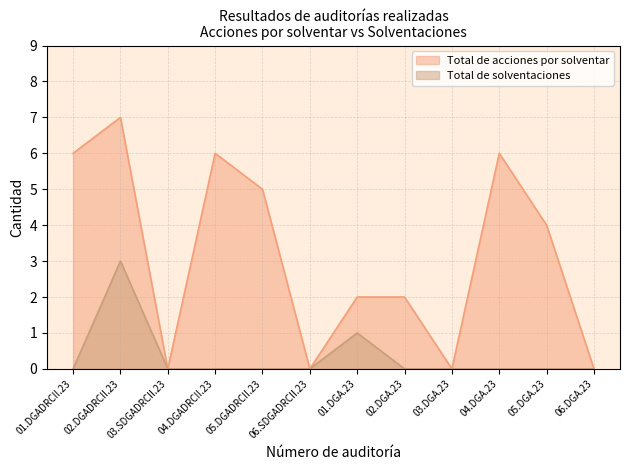

Which category has the lowest value across all series?

03.SDGADRCII.23